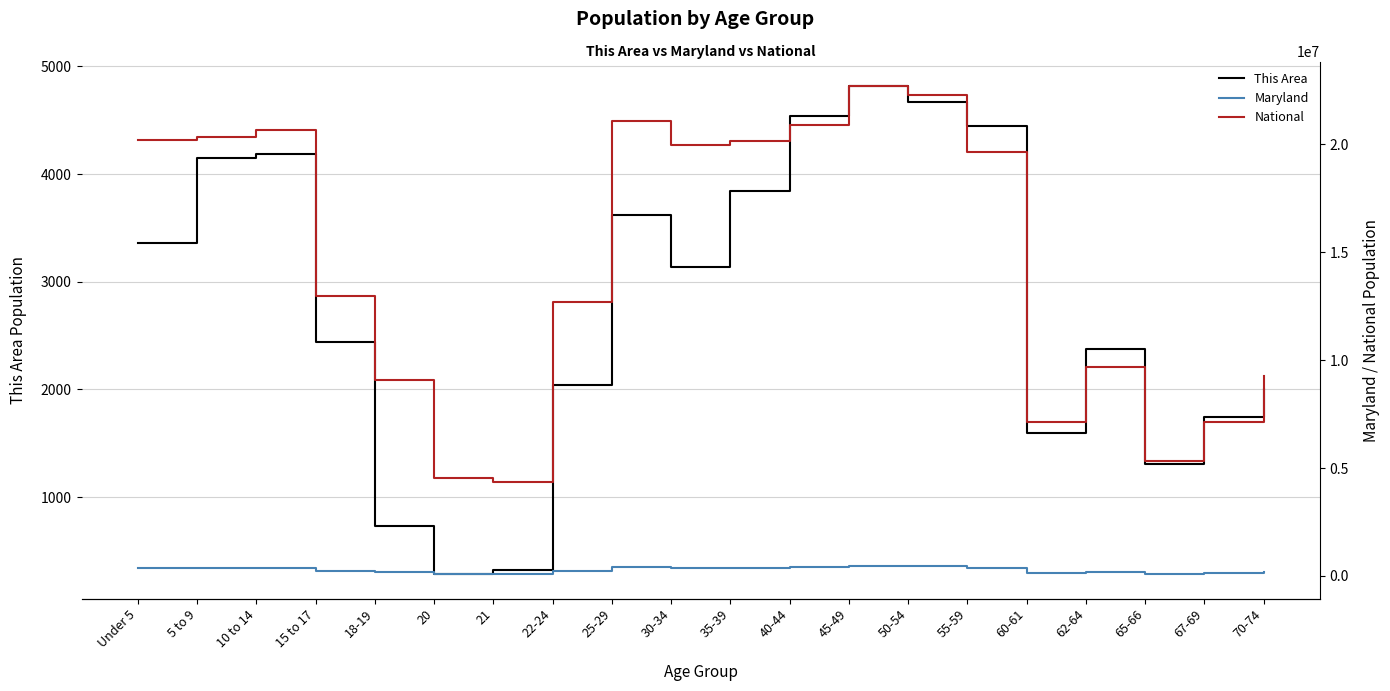

True or false: This Area and National intersect in this chart.

False